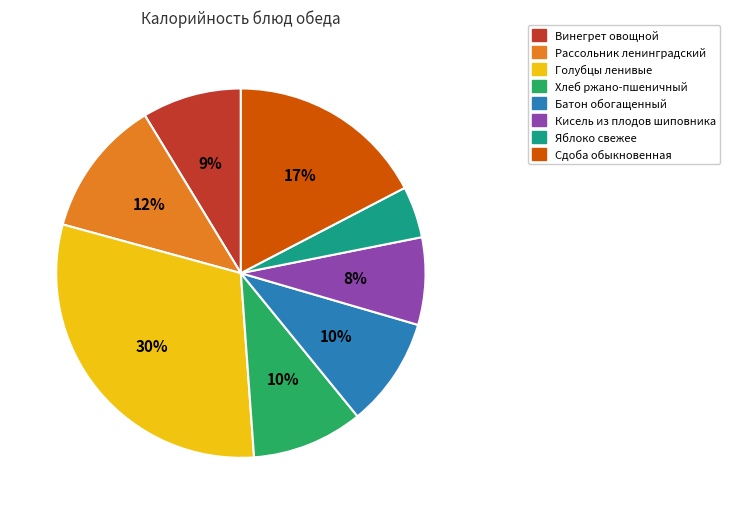

How many segments does this pie chart have?

8